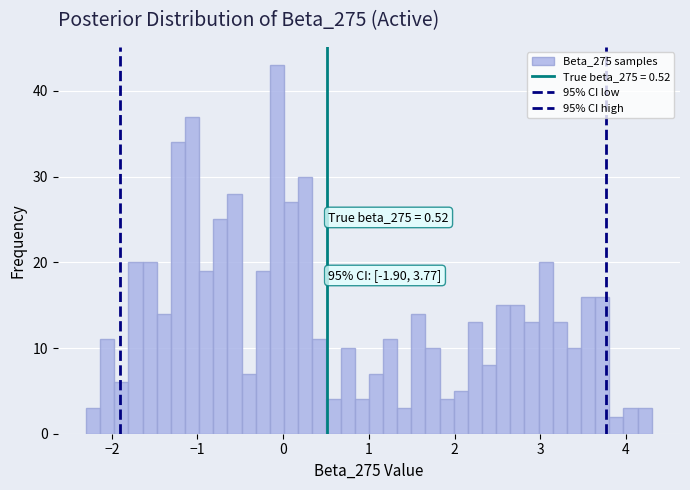

Read against the x-axis, roughly where is the centre of the tallest bar?

-0.1